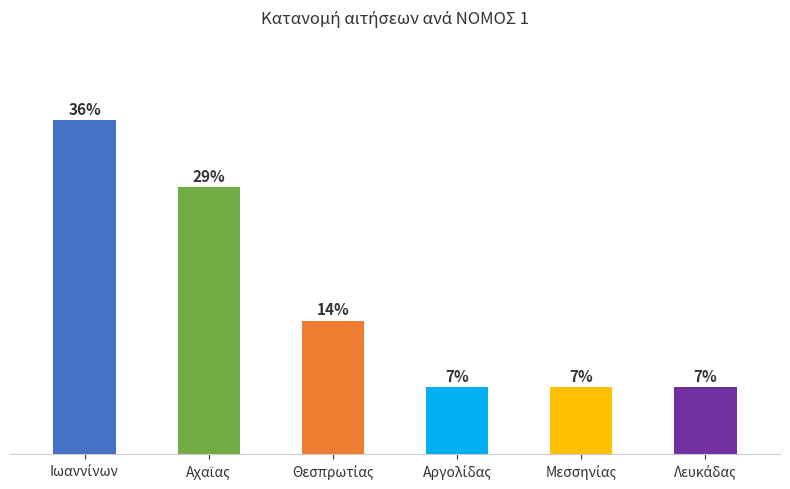

What is the label of the 4th bar from the left?

Αργολίδας